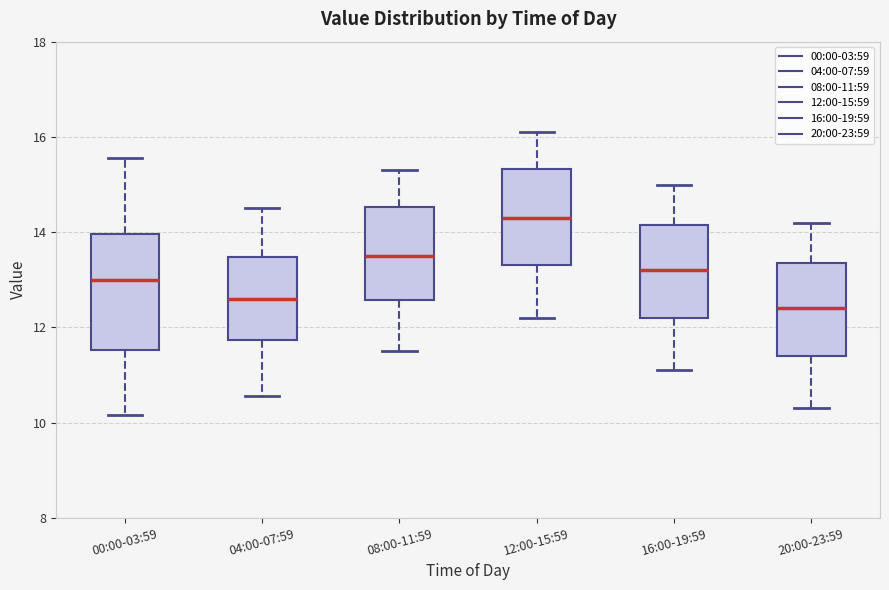

Which box is the tallest, from its lower edge to its upper edge?

00:00-03:59